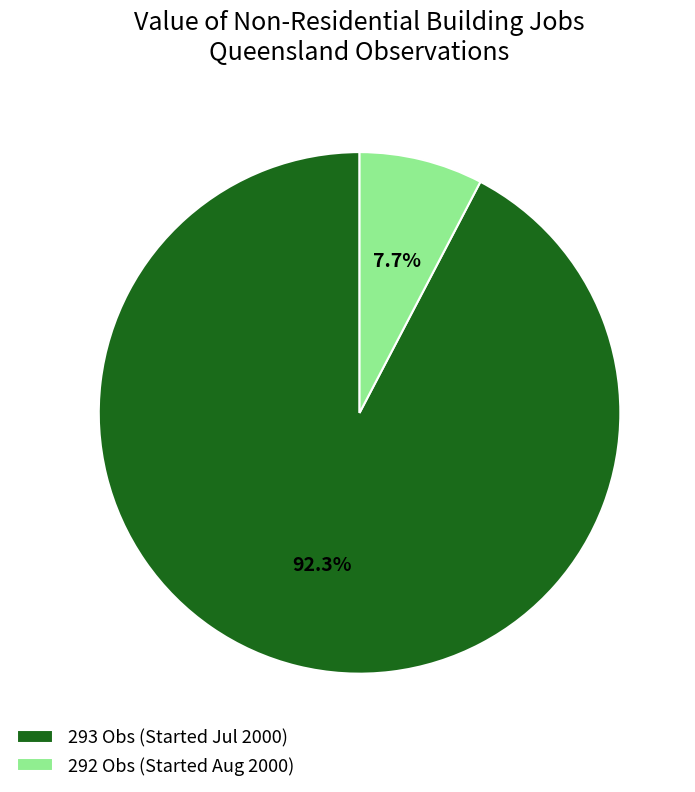

Rank the categories by value from lowest to highest.

292 Obs (Started Aug 2000), 293 Obs (Started Jul 2000)